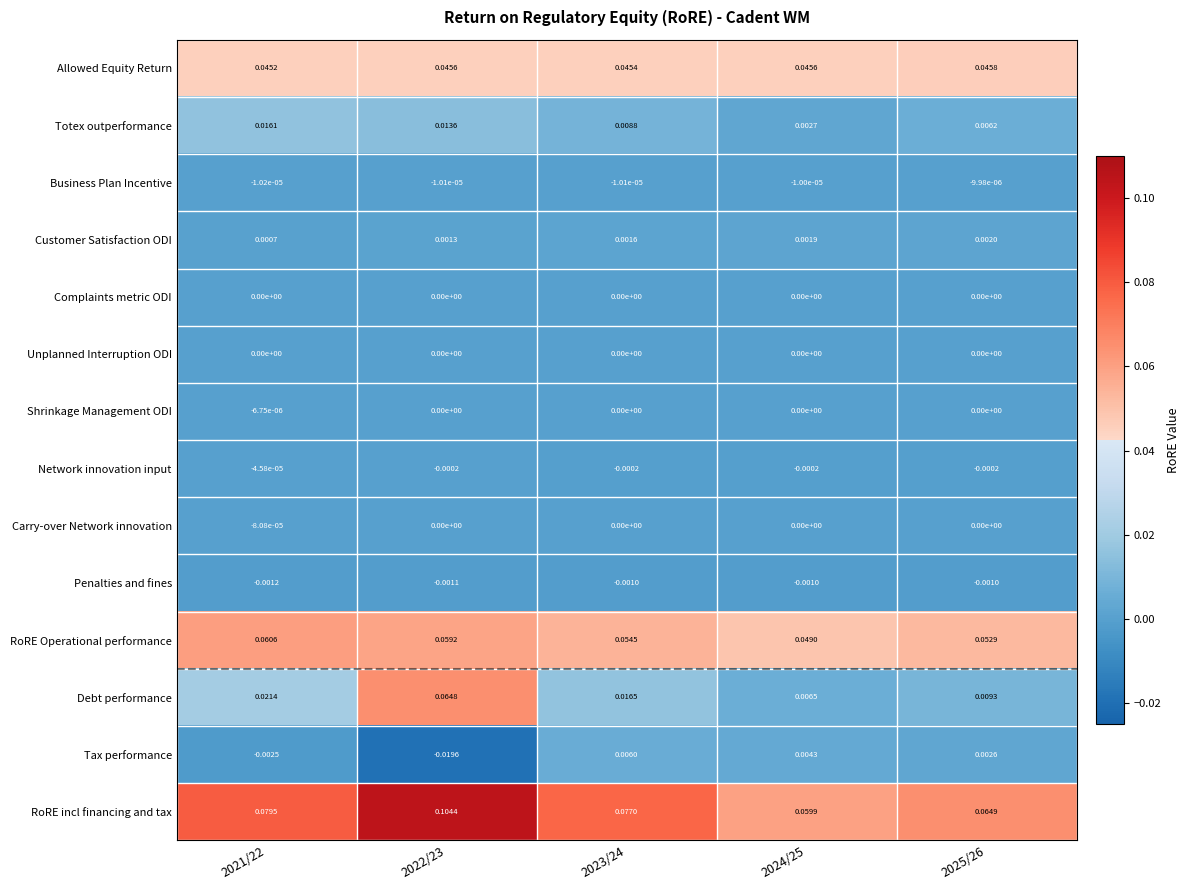

Which series changed the most between 2023/24 and 2025/26?

RoRE incl financing and tax